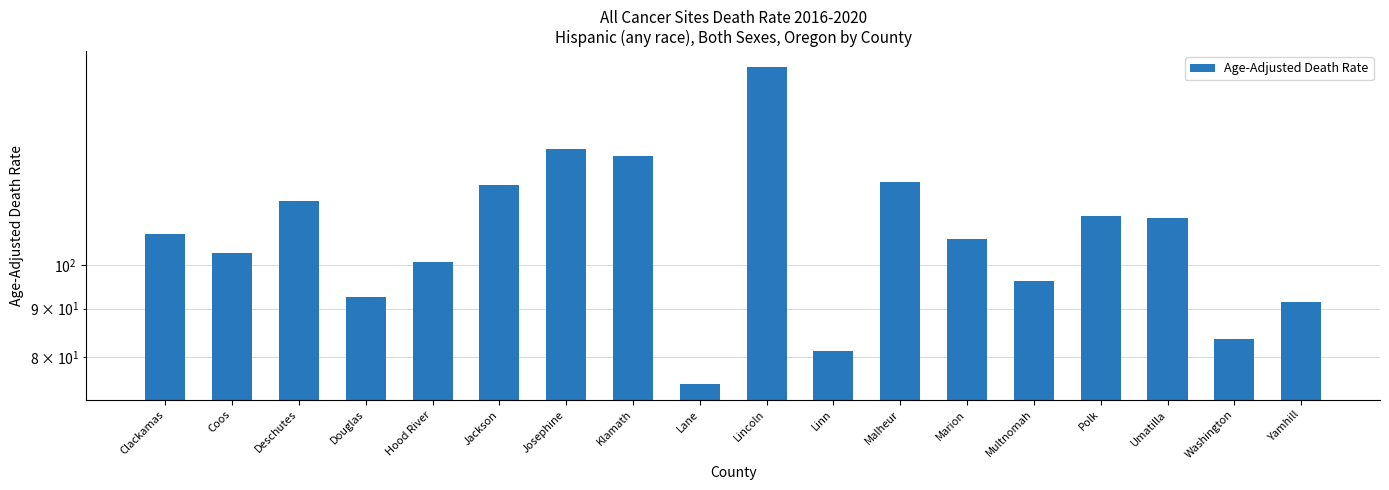

What is the sum of all values?

1949.4